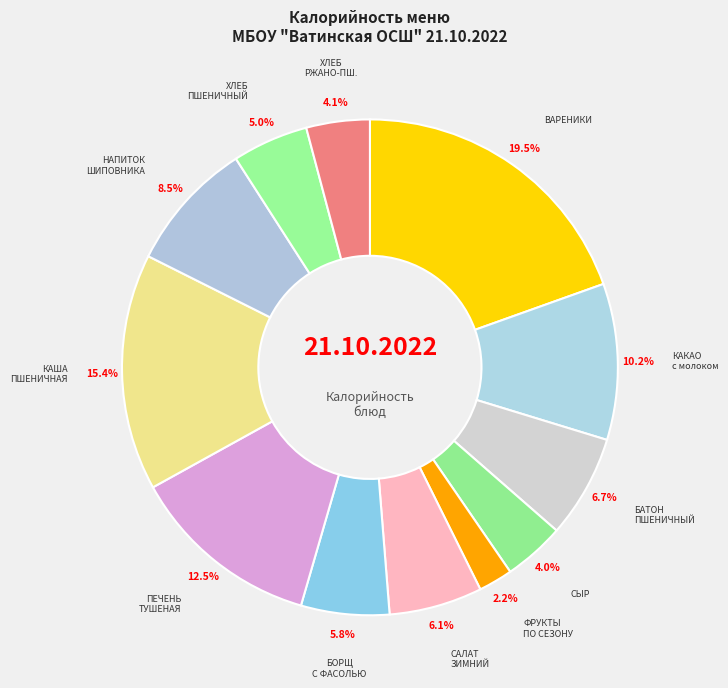

How many segments does this pie chart have?

12